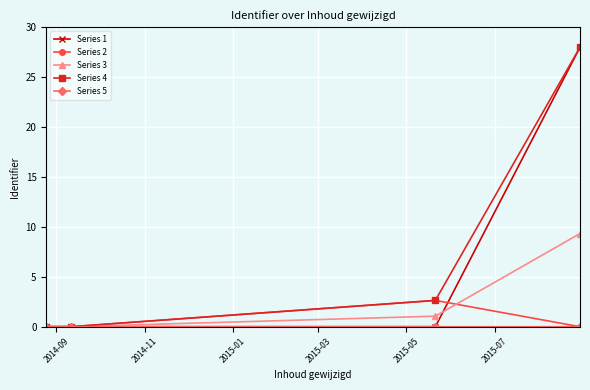

Which series has the widest spread of values?

Series 1